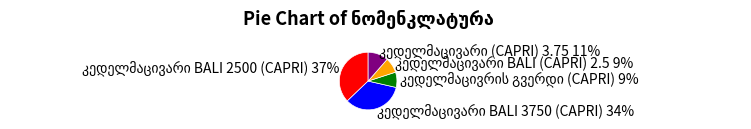

To the nearest percent, what is the average slice percentage?

20%